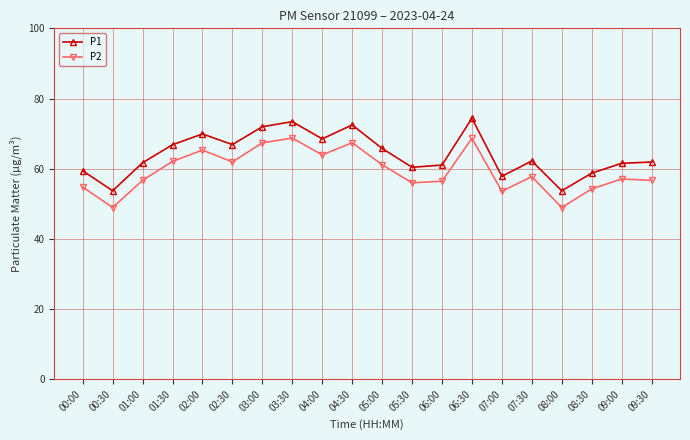

Rank the series at 06:30 from highest to lowest value.

P1, P2